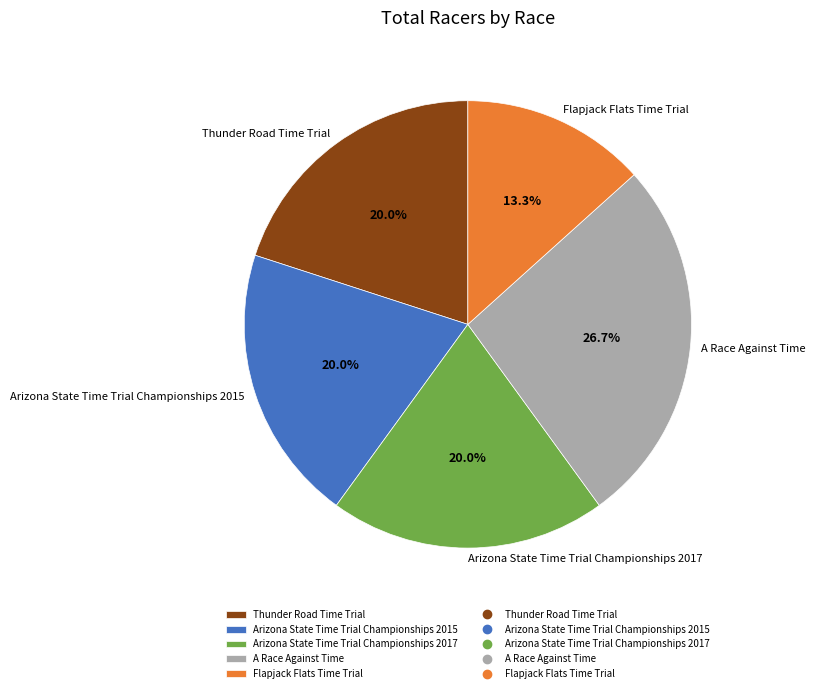

What is the total percentage of A Race Against Time and Arizona State Time Trial Championships 2015?

46.7%